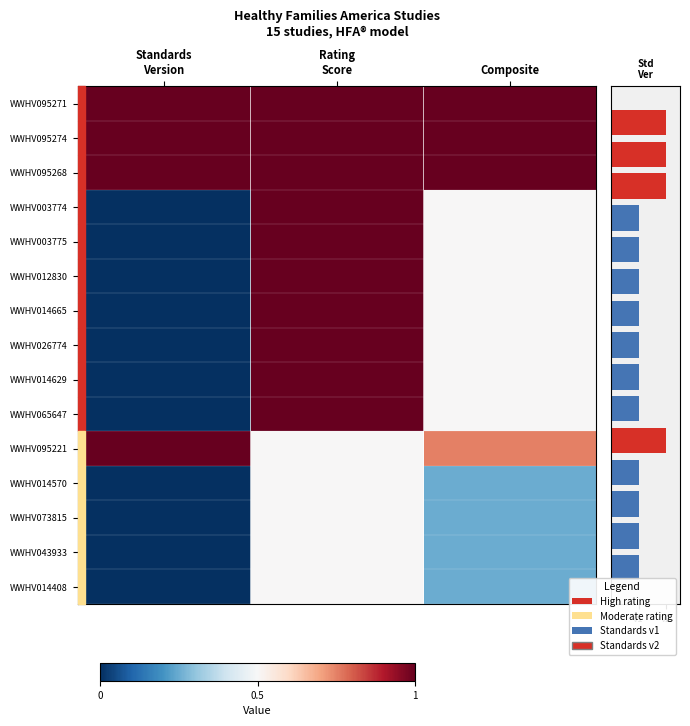

What is the total value across all series at Composite?

8.2